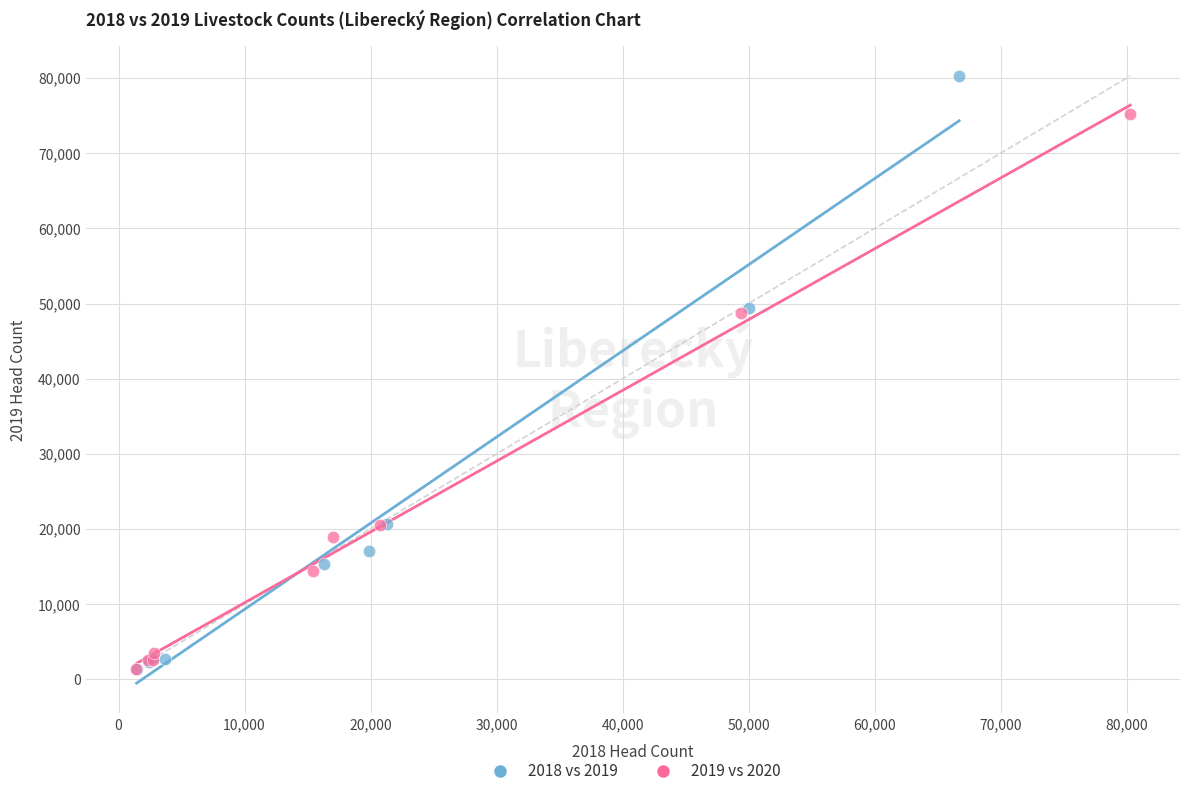

Which series reaches the maximum Y coordinate?

2018 vs 2019